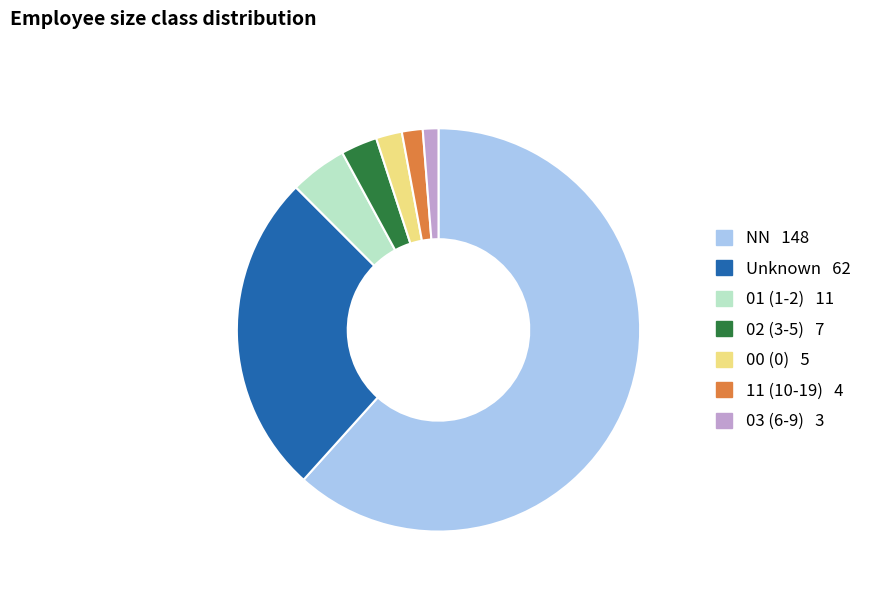

Does any single category account for the majority?

Yes